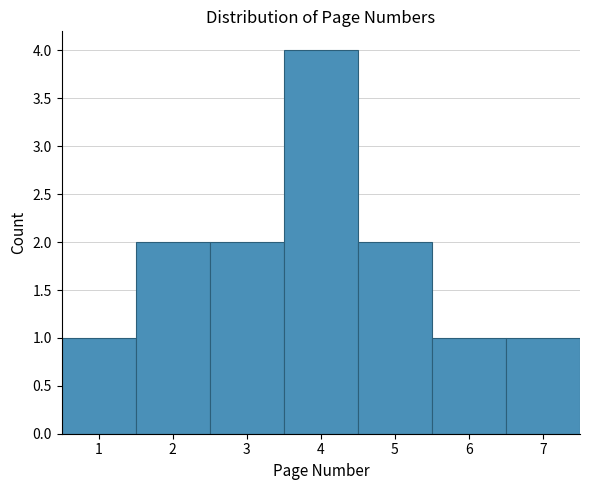

Reading left to right, transcribe this chart: for each bar, give the range it covers on the x-axis and its height. The values are not printed on the chart, so give them approximately, as read against the axis.

0.5 to 1.5: 1
1.5 to 2.5: 2
2.5 to 3.5: 2
3.5 to 4.5: 4
4.5 to 5.5: 2
5.5 to 6.5: 1
6.5 to 7.5: 1